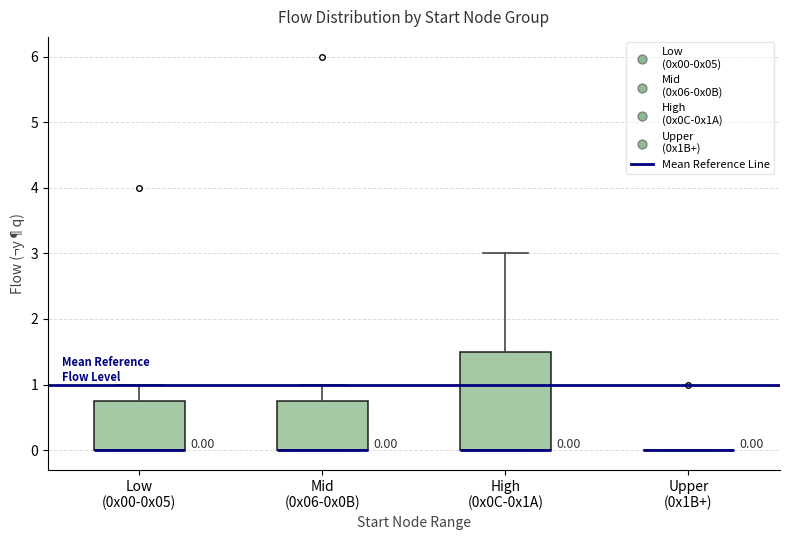

Which box is the tallest, from its lower edge to its upper edge?

High (0x0C-0x1A)